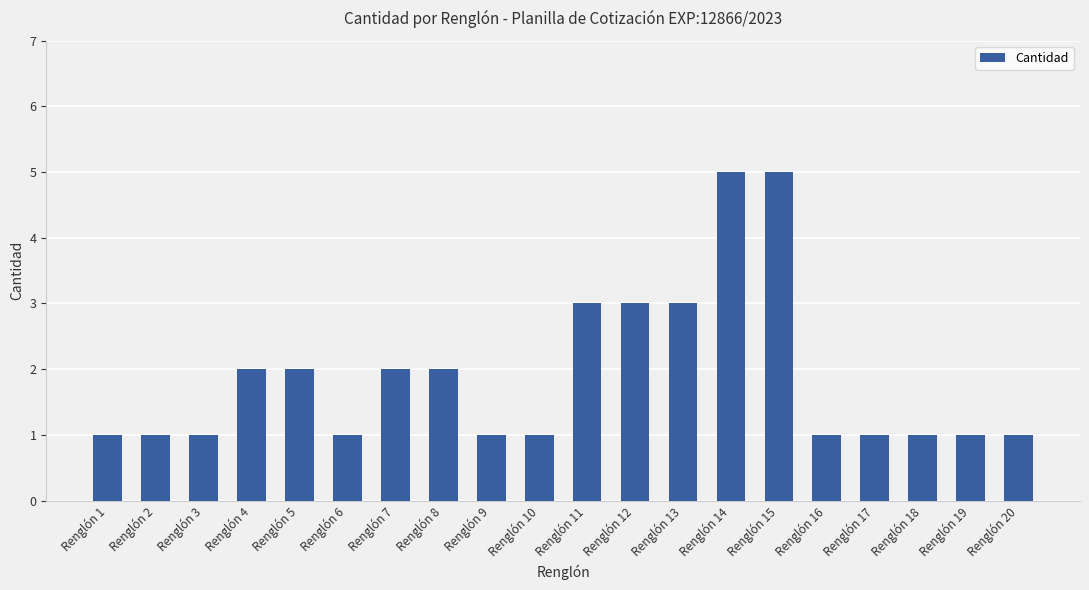

What is the average value?

2